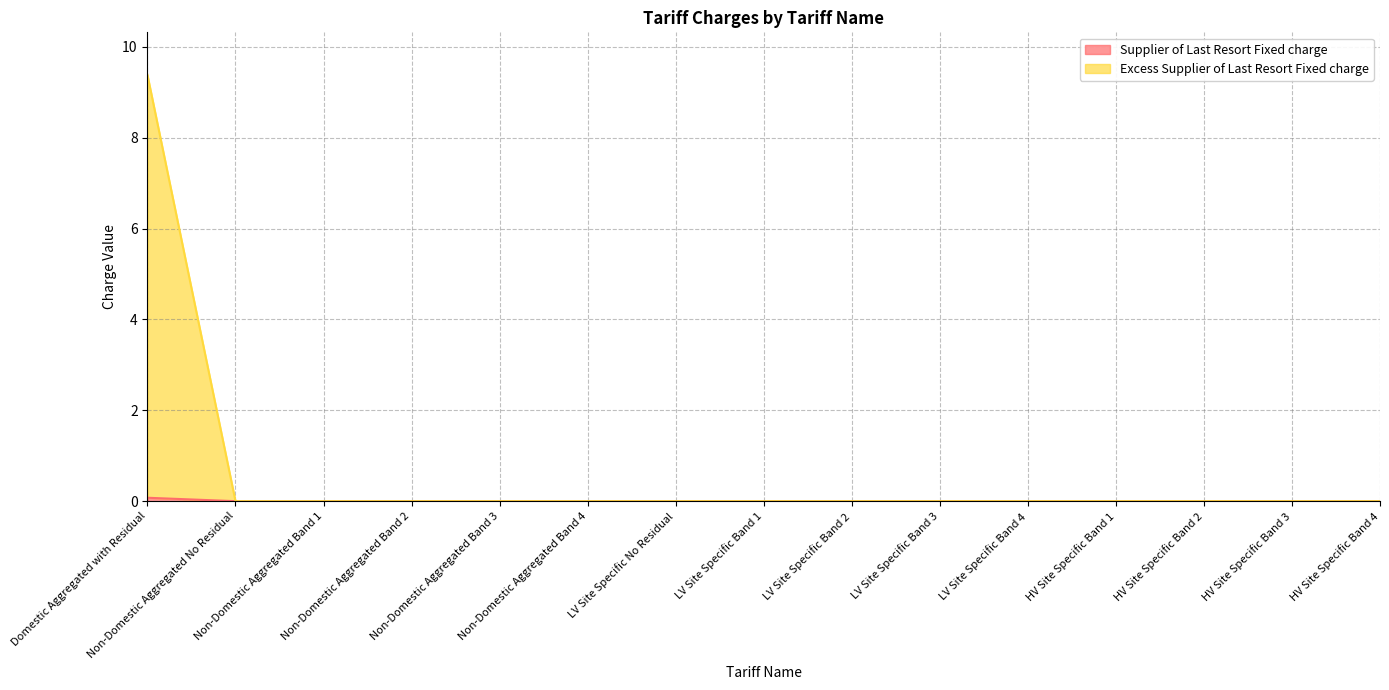

The value of Excess Supplier of Last Resort Fixed charge at Non-Domestic Aggregated Band 4 is 5.8. True or false?

False